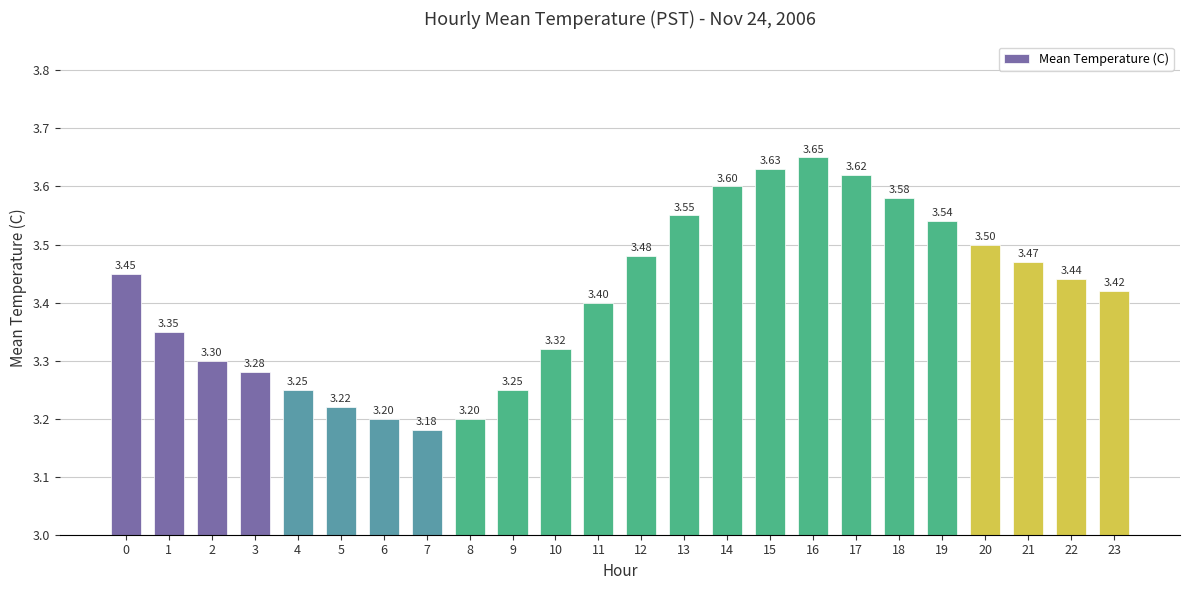

What is the average value?

3.4